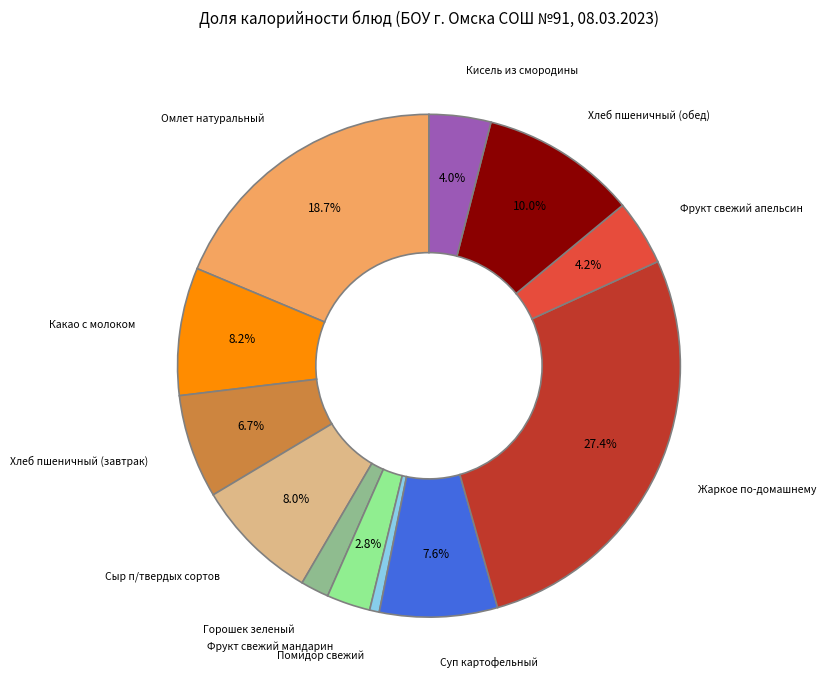

What is the smallest slice in the pie chart?

Помидор свежий